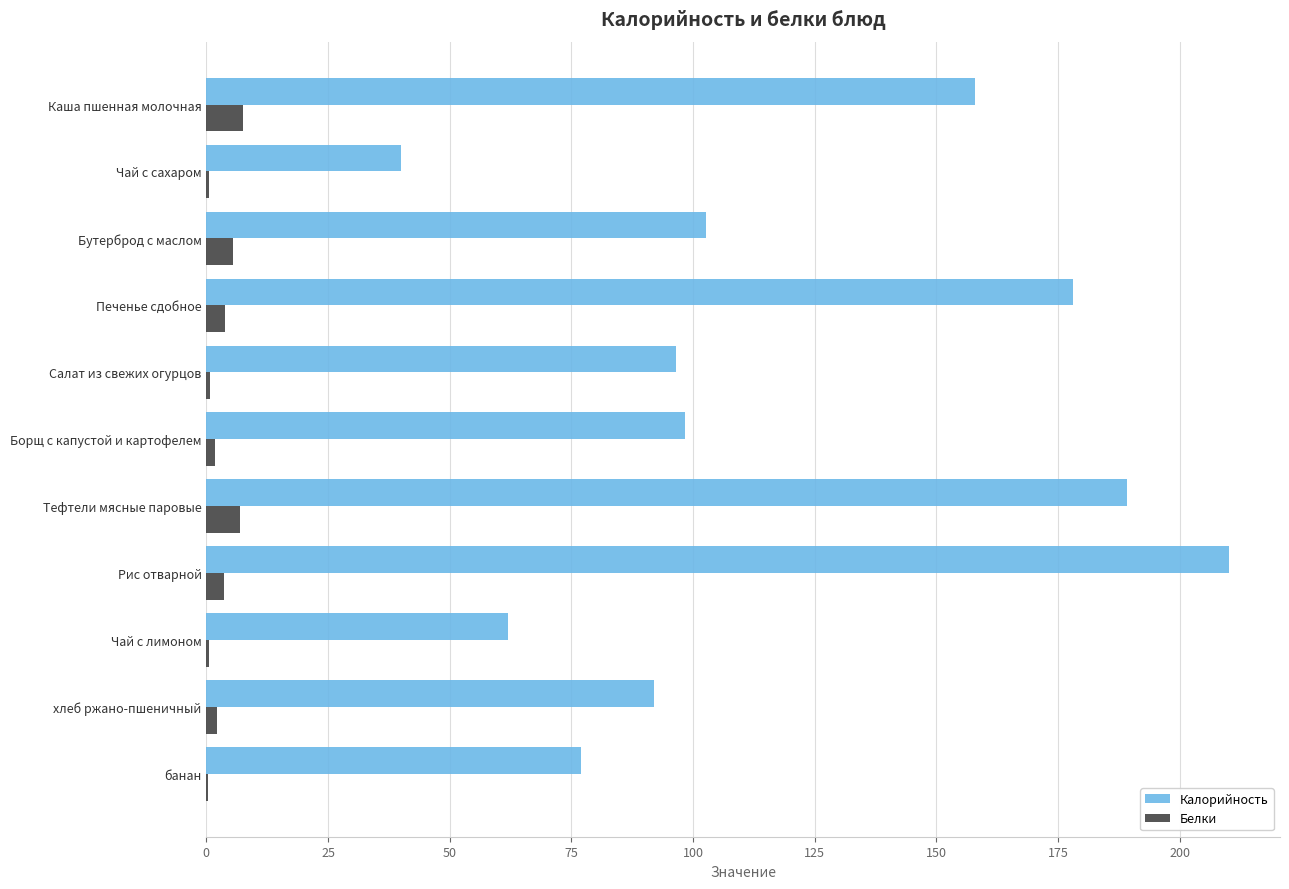

What is the maximum value shown in the chart?

210.1